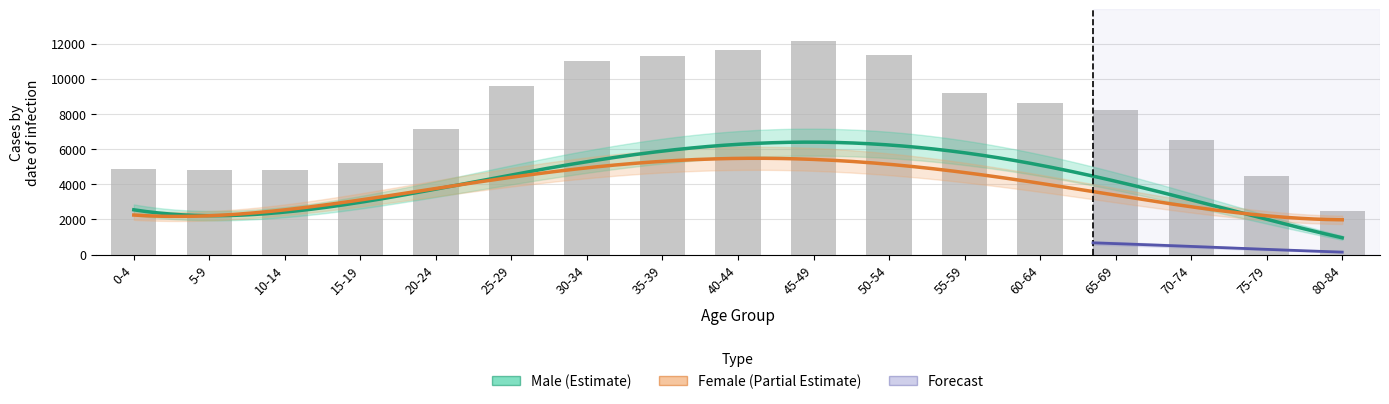

At which label is Male closest to 3820?

20-24